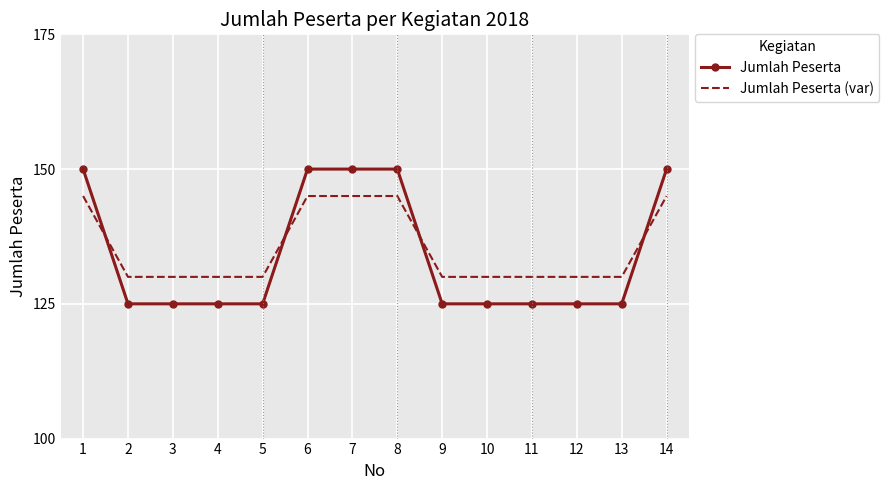

What is the difference between the maximum and minimum values in the Jumlah Peserta (var) series?

15